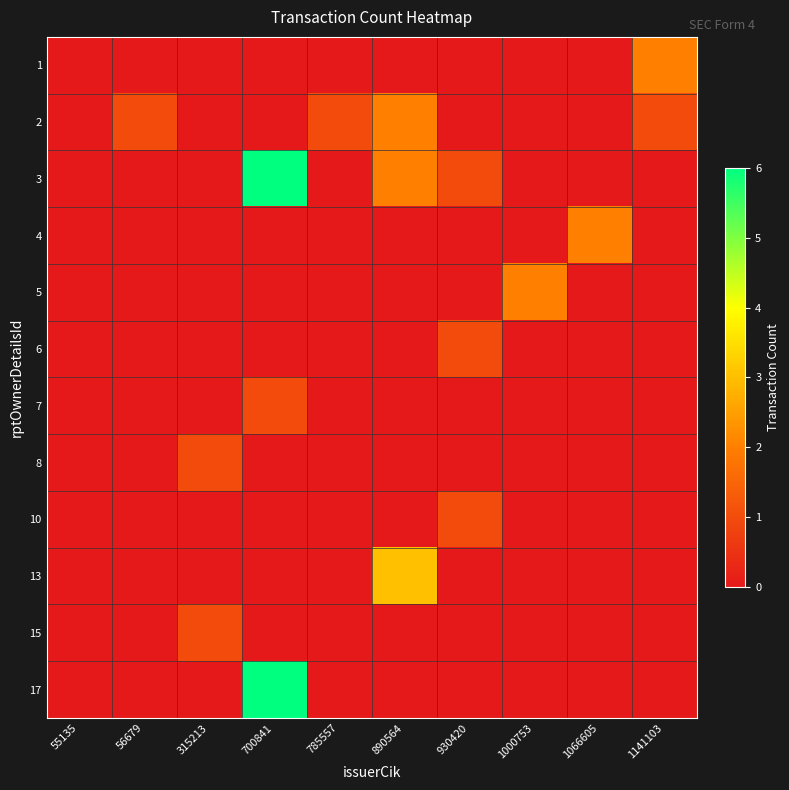

How many data points does each series have?

10